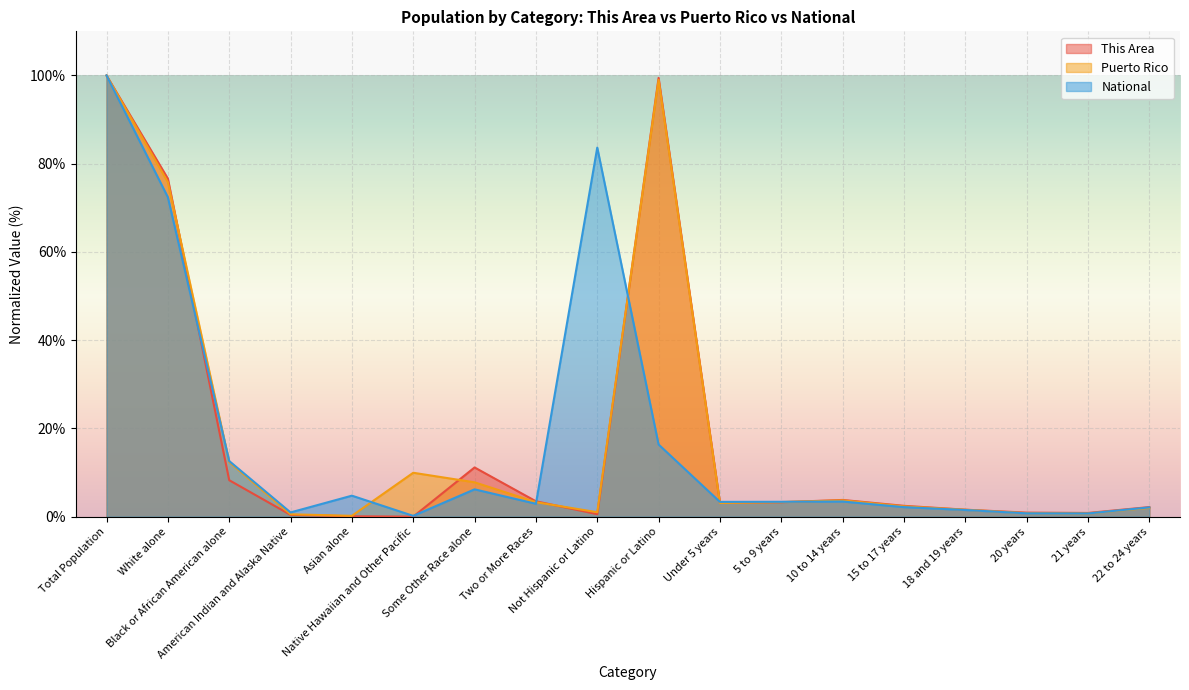

Where is the first local maximum for Puerto Rico?

Native Hawaiian and Other Pacific